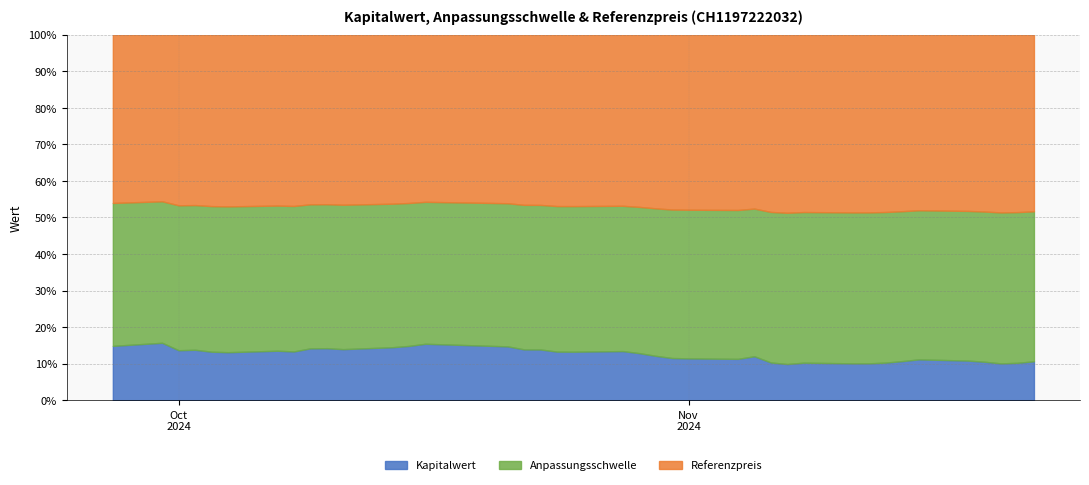

Is the value of Anpassungsschwelle at 22 greater than the value of Referenzpreis at 33?

No